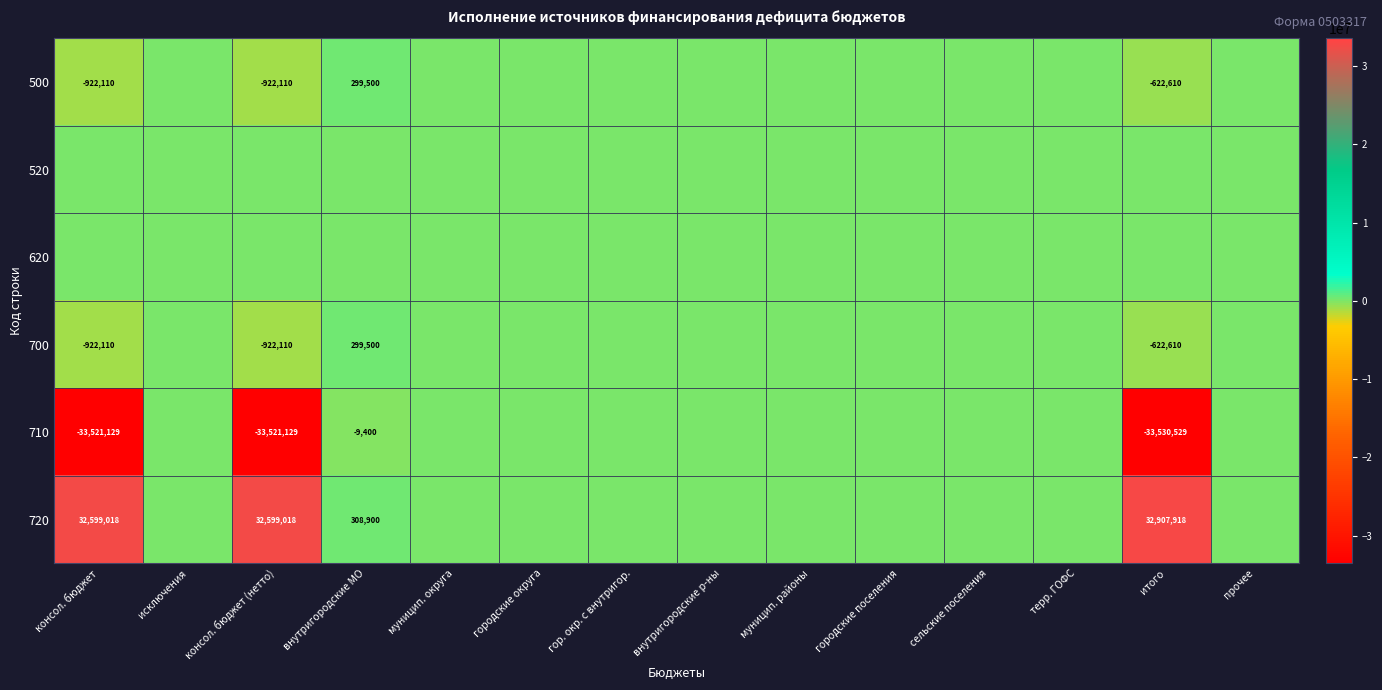

True or false: 720 has a value of 19257583 at итого.

False